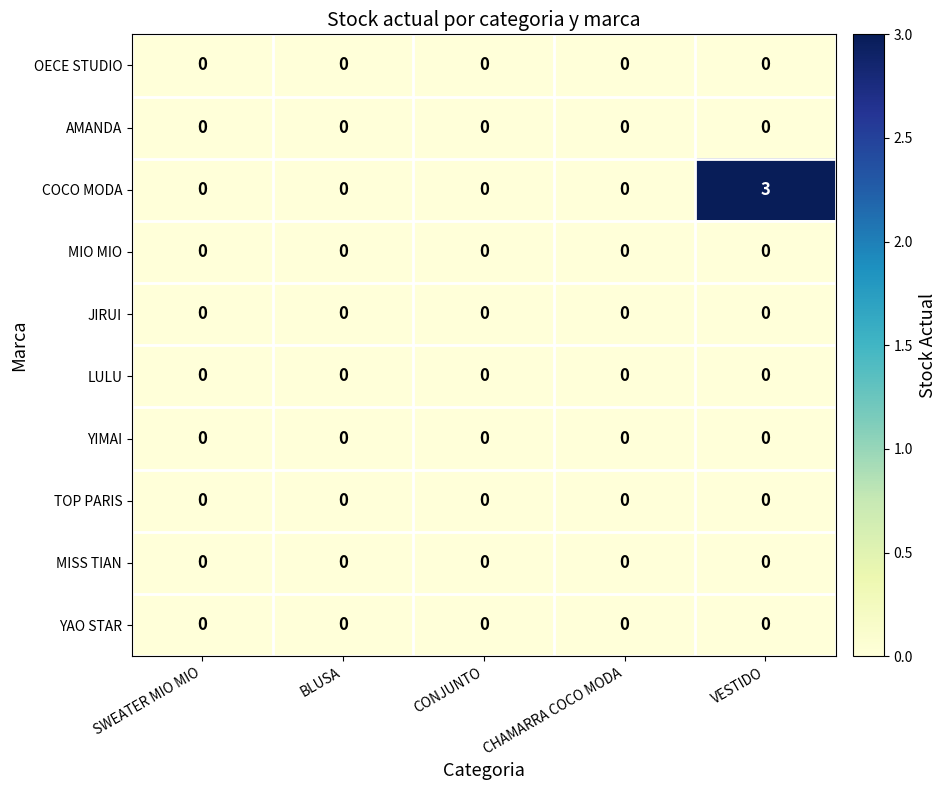

How many categories are shown in the chart?

5